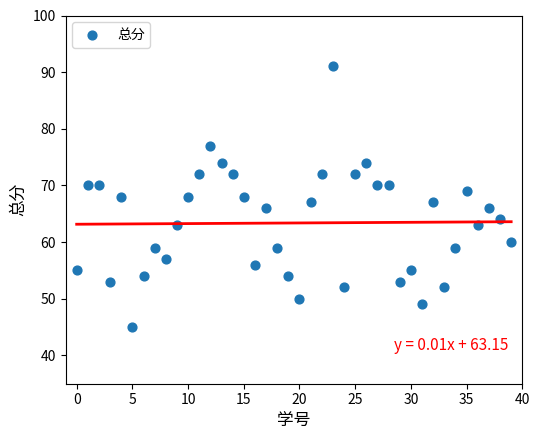

What is the range of Y values (max minus min)?

46